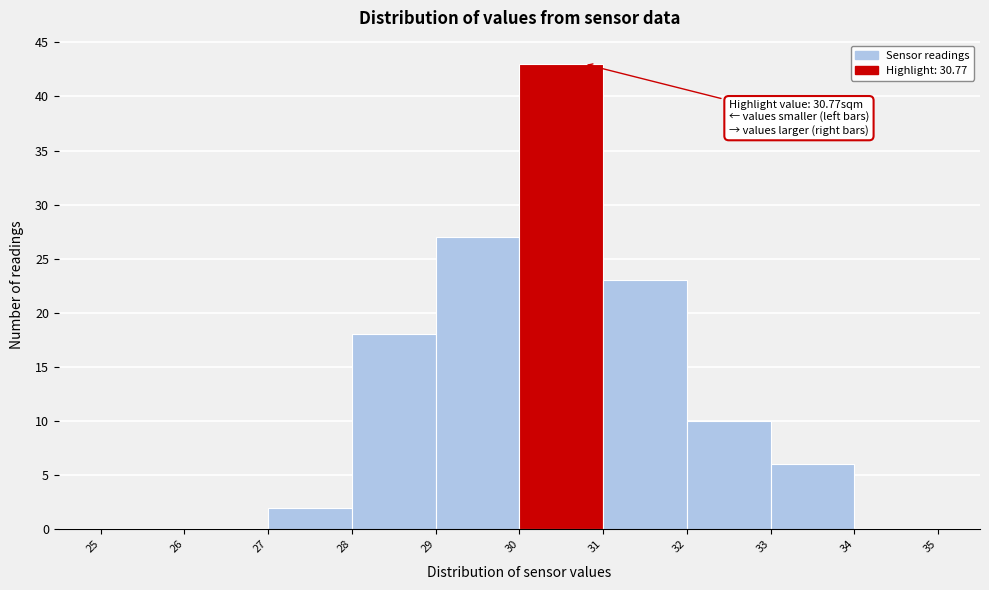

Which range on the x-axis has the tallest bar?

30 to 31